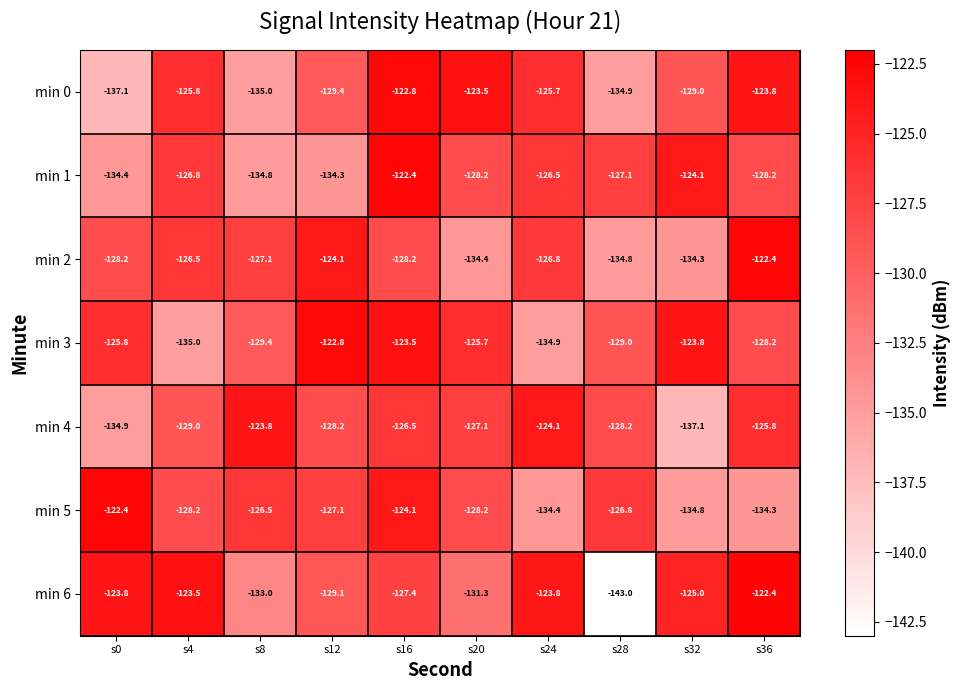

At which category does the chart reach its minimum across all series?

s28